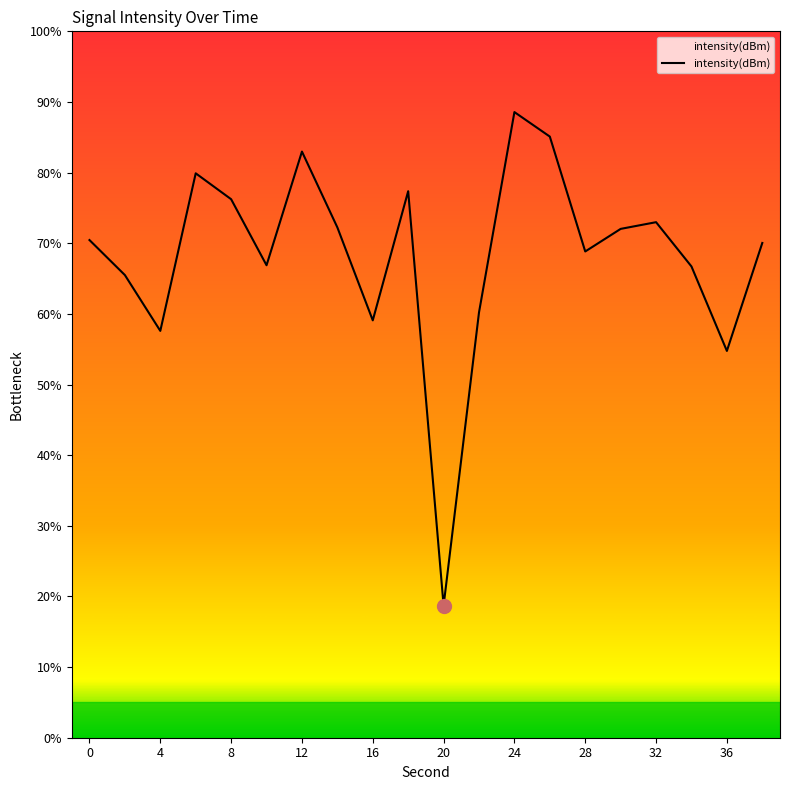

List the labels in order of value, largest first.

24, 26, 12, 6, 18, 8, 32, 14, 30, 0, 38, 28, 10, 34, 2, 22, 16, 4, 36, 20